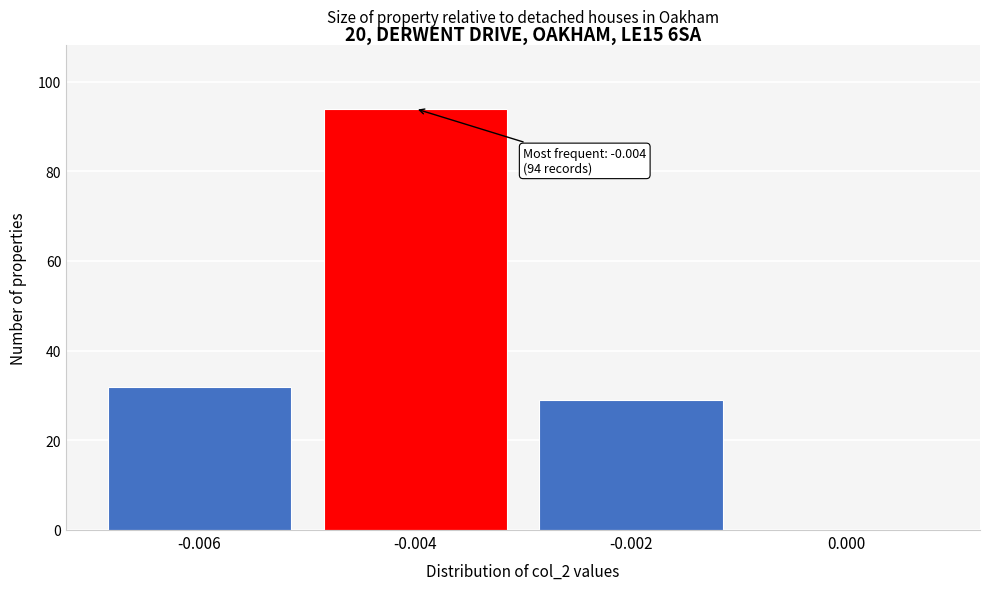

Reading left to right, transcribe all the data shown in this chart.

-0.006=32	-0.004=94	-0.002=29	0.000=0